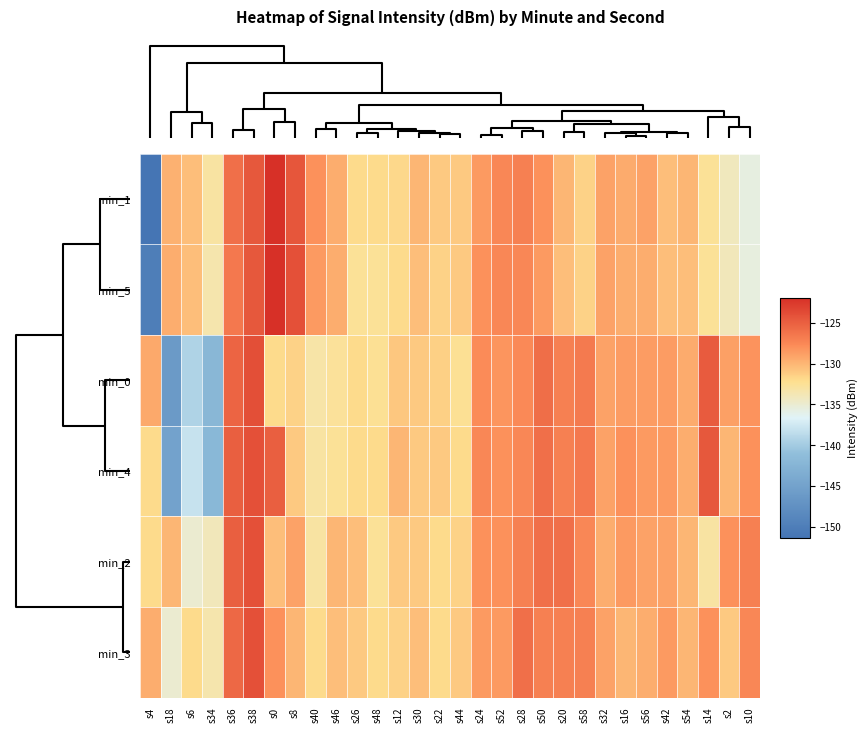

Reading left to right, transcribe all the data shown in this chart.

min_1: s4=-151.3	s18=-129.8	s6=-130.4	s34=-133.0	s36=-126.0	s38=-124.5	s0=-121.9	s8=-124.3	s40=-128.0	s46=-129.5	s26=-132.0	s48=-132.0	s12=-131.9	s30=-130.0	s22=-131.0	s44=-131.0	s24=-128.5	s52=-127.5	s28=-127.0	s50=-128.0	s20=-130.0	s58=-131.5	s32=-129.0	s16=-129.4	s56=-129.0	s42=-130.5	s54=-130.0	s14=-132.5	s2=-134.2	s10=-135.7
min_5: s4=-150.0	s18=-129.5	s6=-130.5	s34=-133.5	s36=-126.5	s38=-124.5	s0=-122.0	s8=-124.0	s40=-128.5	s46=-129.5	s26=-132.5	s48=-132.5	s12=-132.0	s30=-130.5	s22=-131.5	s44=-131.0	s24=-128.0	s52=-127.5	s28=-127.5	s50=-128.5	s20=-130.5	s58=-131.5	s32=-129.0	s16=-129.5	s56=-129.5	s42=-130.5	s54=-130.5	s14=-132.5	s2=-134.0	s10=-135.5
min_0: s4=-129.3	s18=-146.1	s6=-139.3	s34=-142.1	s36=-125.3	s38=-124.0	s0=-131.9	s8=-131.6	s40=-133.2	s46=-132.6	s26=-131.9	s48=-132.4	s12=-130.9	s30=-131.1	s22=-131.4	s44=-132.4	s24=-127.7	s52=-128.3	s28=-127.6	s50=-125.9	s20=-127.1	s58=-126.7	s32=-129.0	s16=-128.6	s56=-128.6	s42=-128.7	s54=-129.4	s14=-124.8	s2=-128.9	s10=-128.1
min_4: s4=-132.0	s18=-145.0	s6=-138.0	s34=-142.0	s36=-125.0	s38=-124.0	s0=-125.0	s8=-131.0	s40=-133.0	s46=-132.5	s26=-132.0	s48=-132.0	s12=-130.0	s30=-131.0	s22=-131.0	s44=-132.0	s24=-127.5	s52=-128.0	s28=-127.5	s50=-126.0	s20=-127.0	s58=-126.5	s32=-129.0	s16=-128.0	s56=-128.5	s42=-128.5	s54=-129.5	s14=-124.5	s2=-130.0	s10=-128.0
min_2: s4=-132.0	s18=-130.0	s6=-135.0	s34=-134.0	s36=-125.0	s38=-124.0	s0=-130.5	s8=-129.0	s40=-133.0	s46=-130.0	s26=-130.5	s48=-132.5	s12=-131.0	s30=-131.0	s22=-132.0	s44=-131.5	s24=-128.0	s52=-128.0	s28=-127.0	s50=-126.0	s20=-126.0	s58=-127.5	s32=-129.5	s16=-128.5	s56=-129.0	s42=-129.0	s54=-130.0	s14=-133.0	s2=-128.0	s10=-127.0
min_3: s4=-129.5	s18=-135.0	s6=-132.0	s34=-133.5	s36=-125.5	s38=-124.0	s0=-128.0	s8=-130.0	s40=-132.0	s46=-130.5	s26=-131.0	s48=-132.0	s12=-131.5	s30=-130.5	s22=-132.0	s44=-131.0	s24=-128.5	s52=-128.5	s28=-126.0	s50=-127.0	s20=-127.0	s58=-127.0	s32=-129.0	s16=-130.0	s56=-129.5	s42=-128.5	s54=-130.0	s14=-128.0	s2=-131.0	s10=-127.5